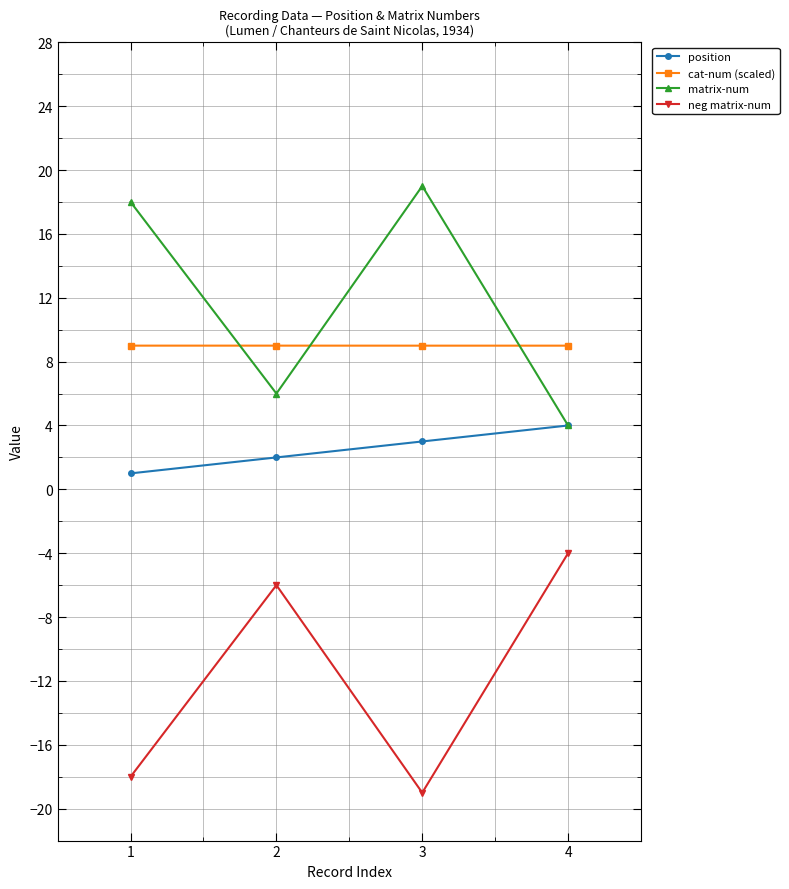

List the series in order of their peak value, lowest first.

neg matrix-num, position, cat-num (scaled), matrix-num